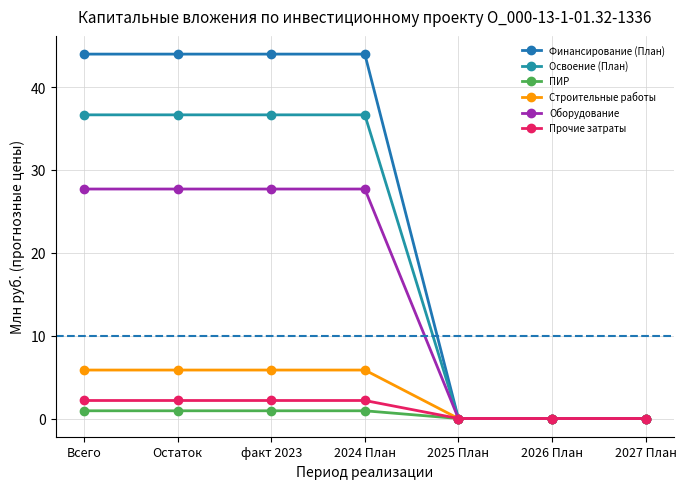

What is the average value of the ПИР series?

0.5